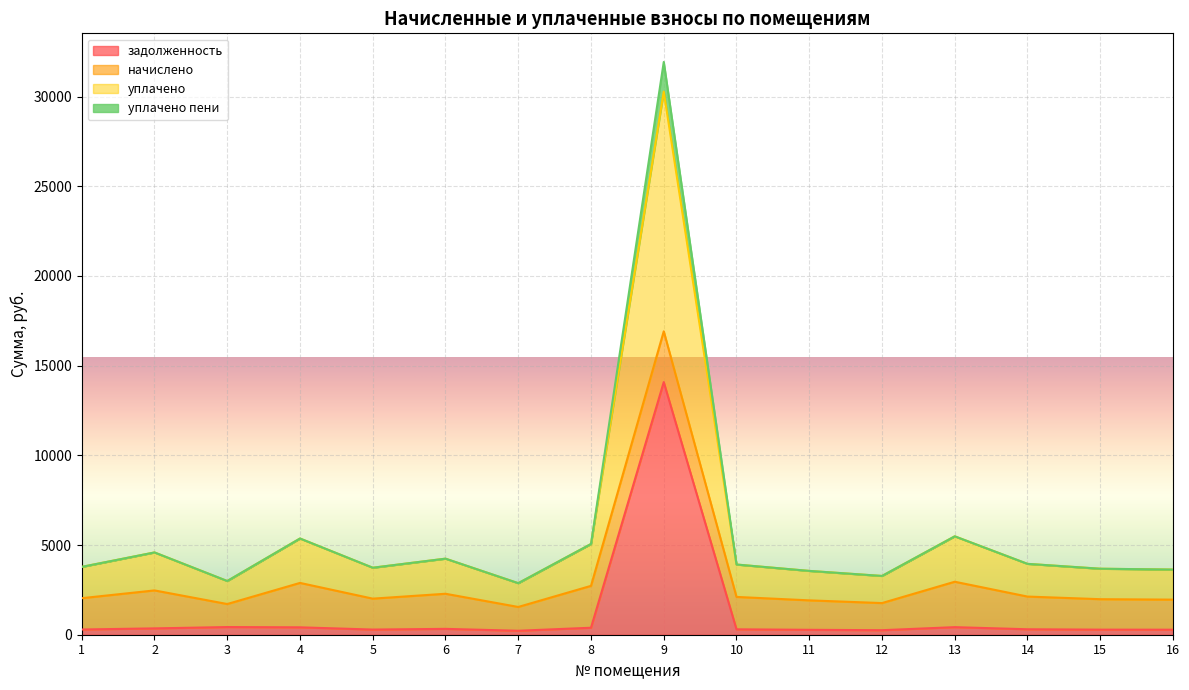

What is the maximum value for задолженность?

14082.4